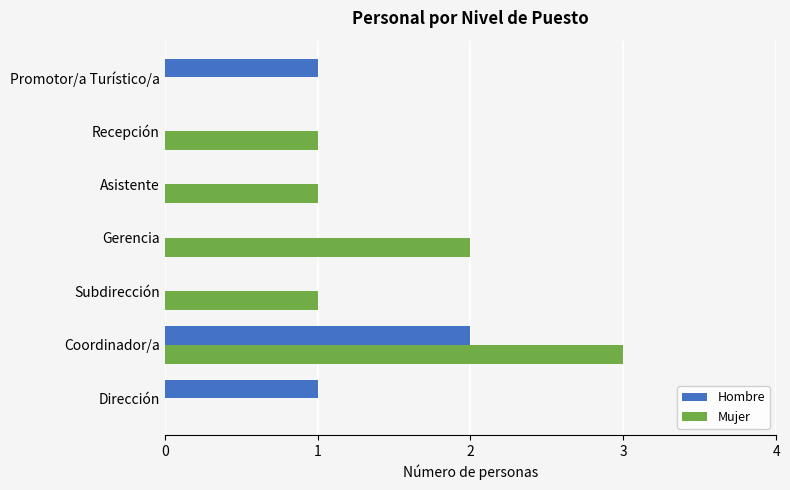

Is it true that Hombre equals 1 at Promotor/a Turístico/a?

True